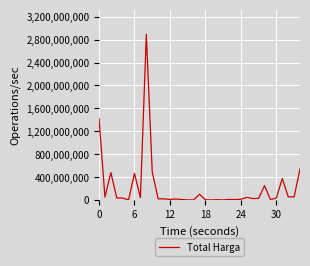

What is the difference between the maximum and minimum values?

2892044000